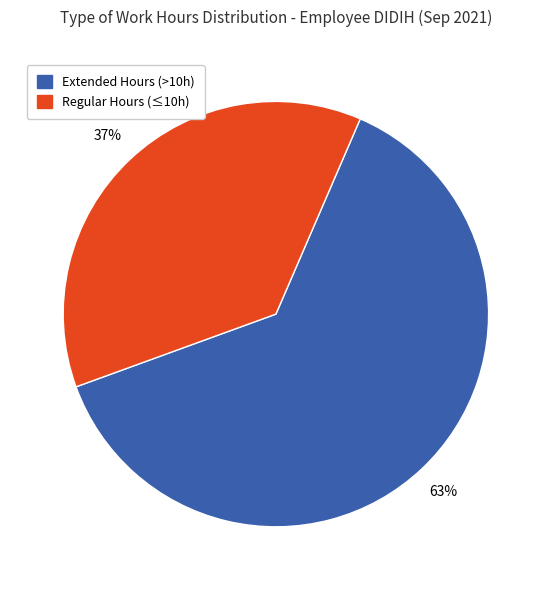

Count the number of slices in the pie.

2